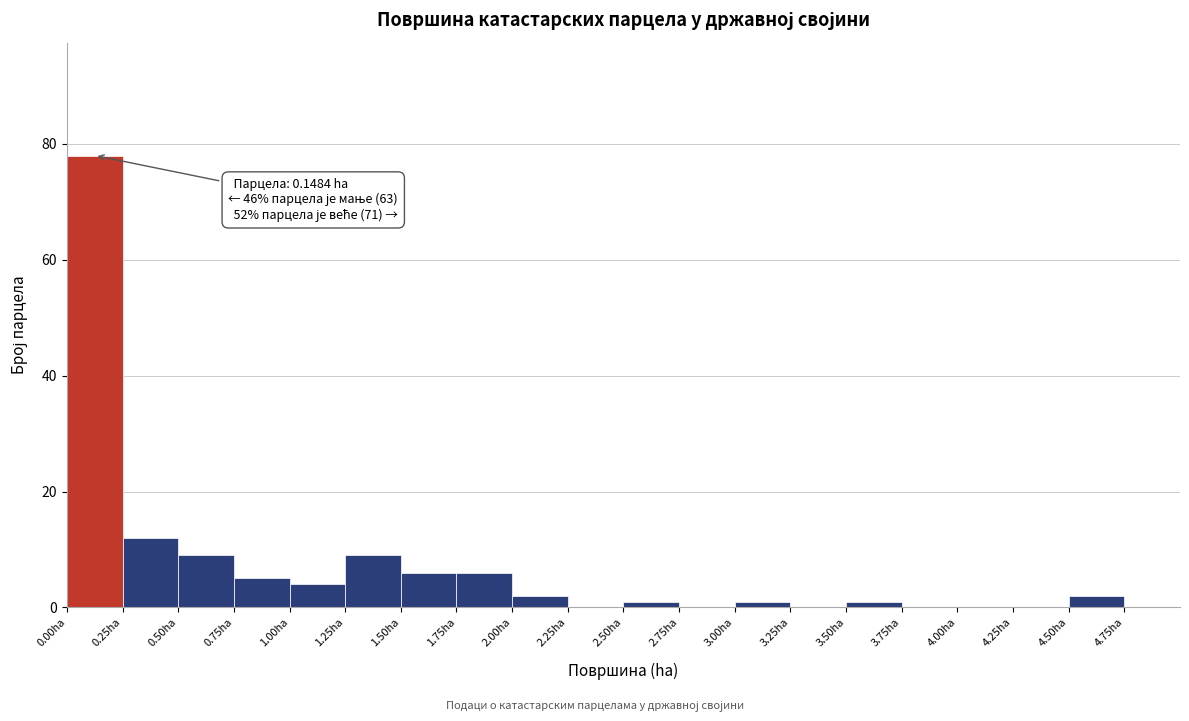

Which range on the x-axis has the tallest bar?

0.00 to 0.25